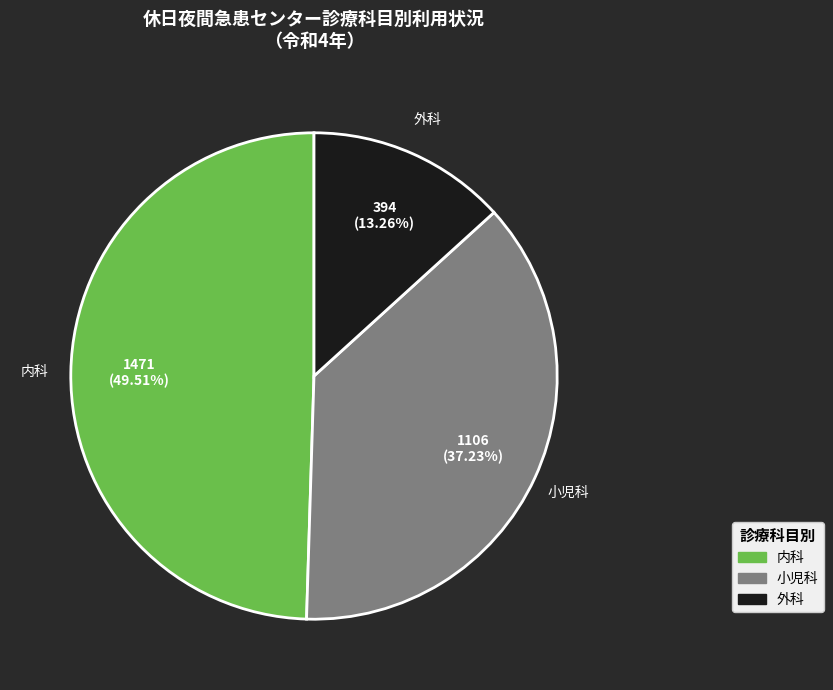

Does any single category account for the majority?

No